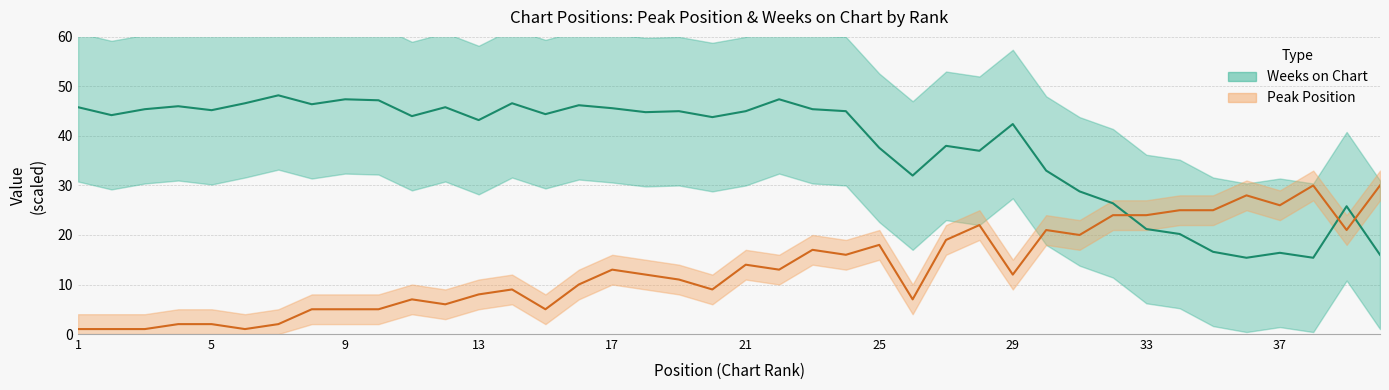

At how many categories does at least one series exceed 34?

28